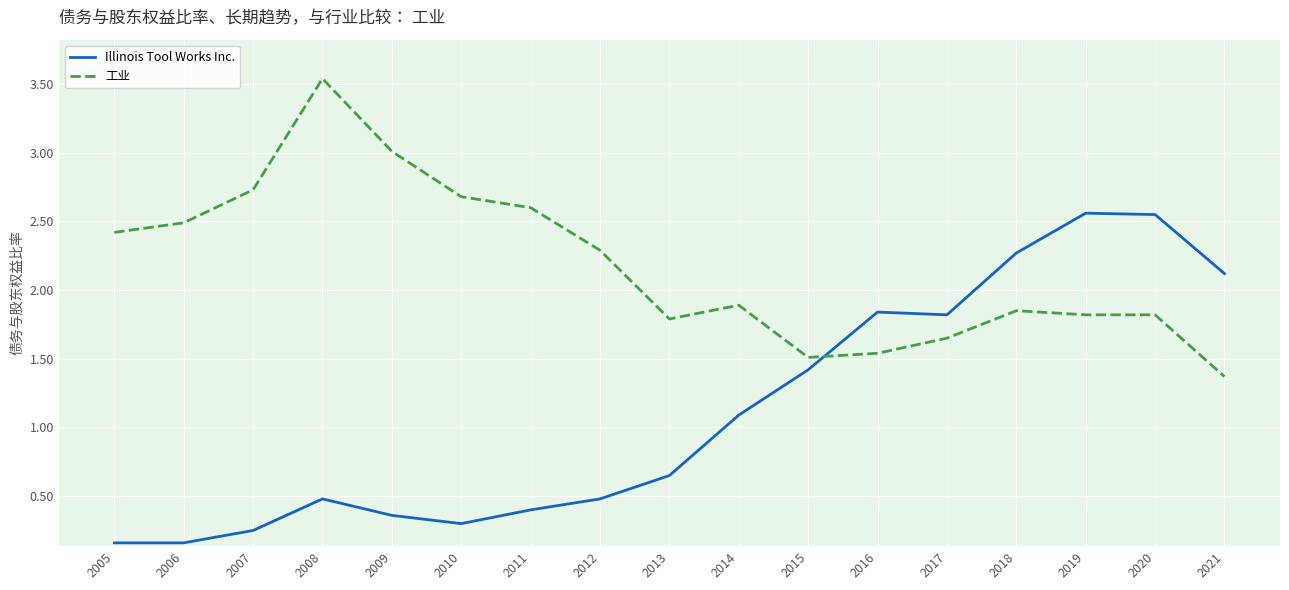

What is the difference between the maximum and minimum values in the Illinois Tool Works Inc. series?

2.4